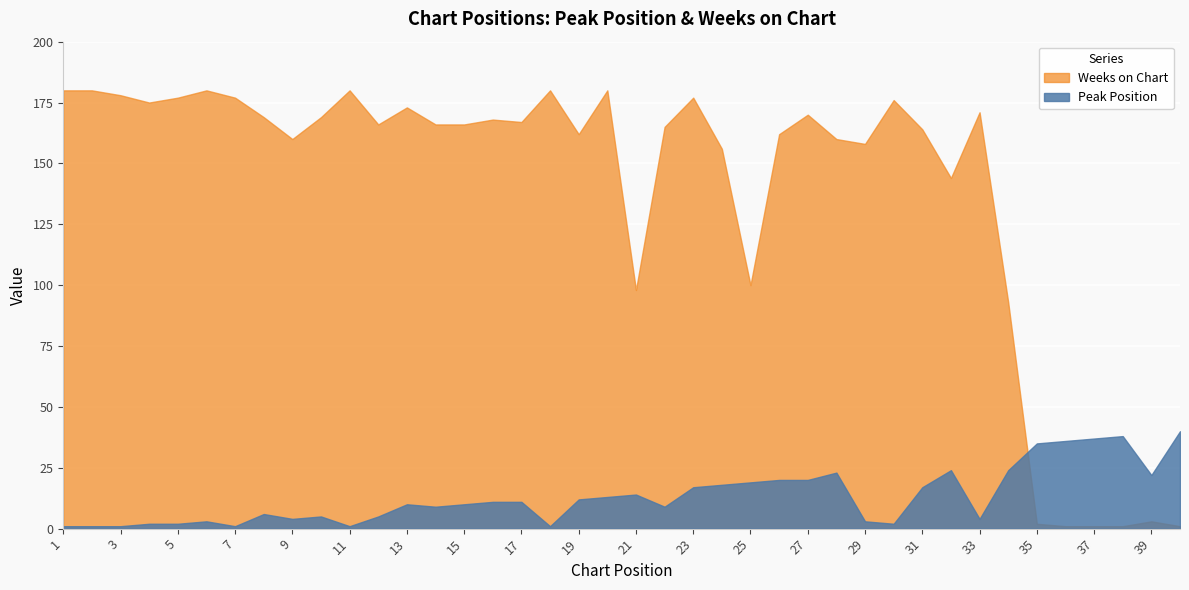

What is the maximum value for Weeks on Chart?

180